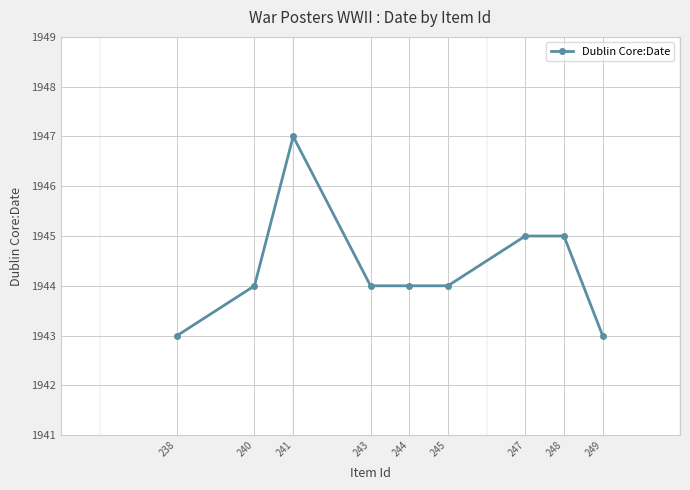

What is the difference between the maximum and minimum values?

4